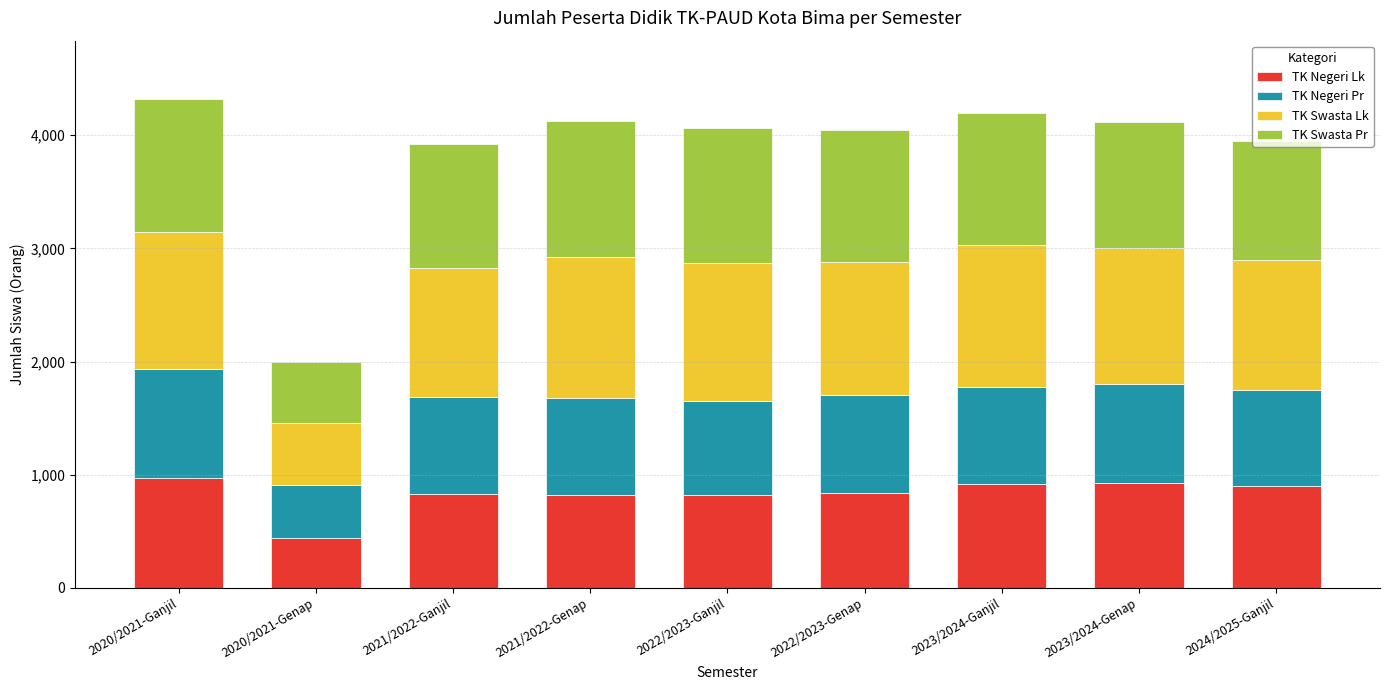

What is the maximum value for TK Negeri Lk?

968